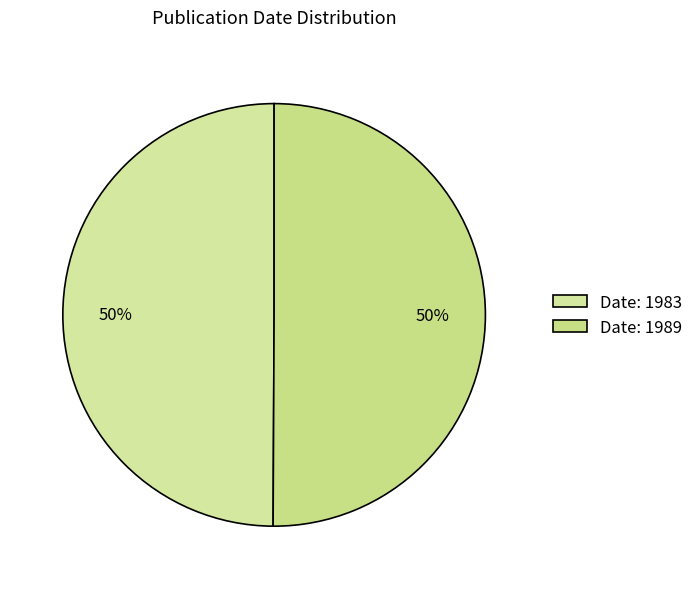

Count the number of slices in the pie.

2